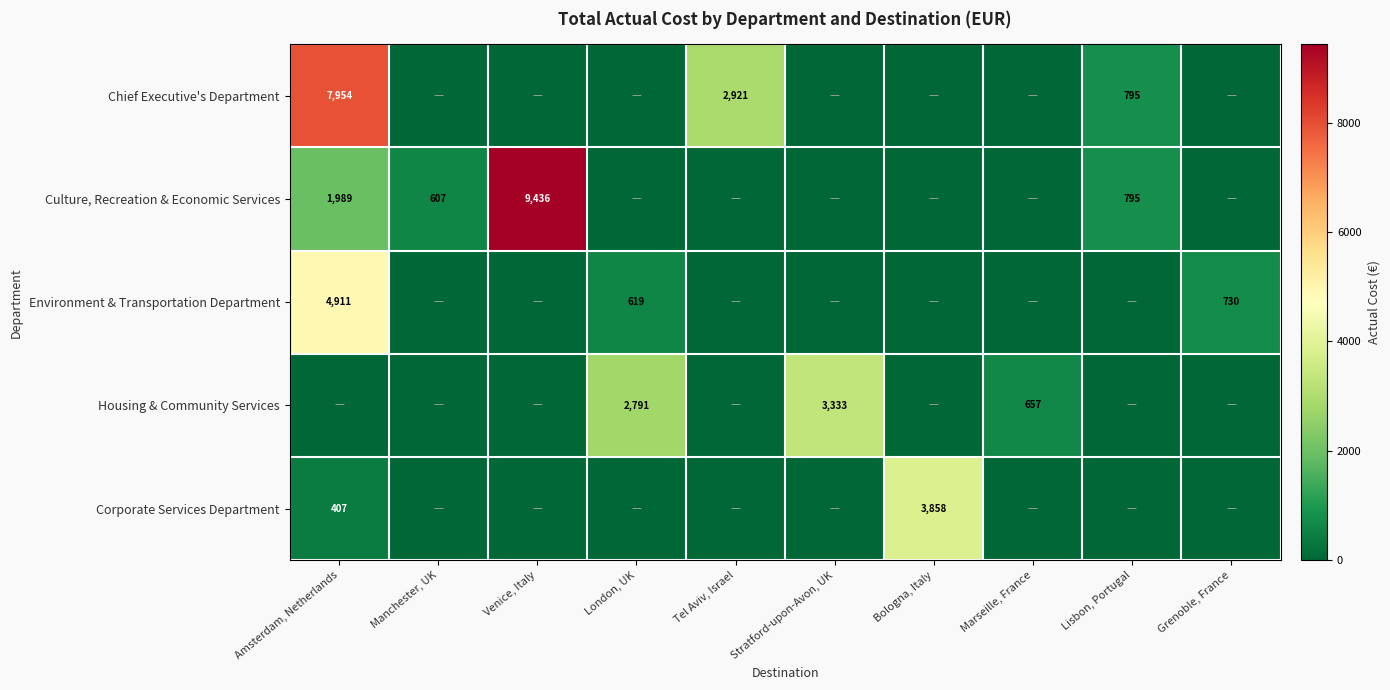

Which label corresponds to the largest value in the chart?

Venice, Italy